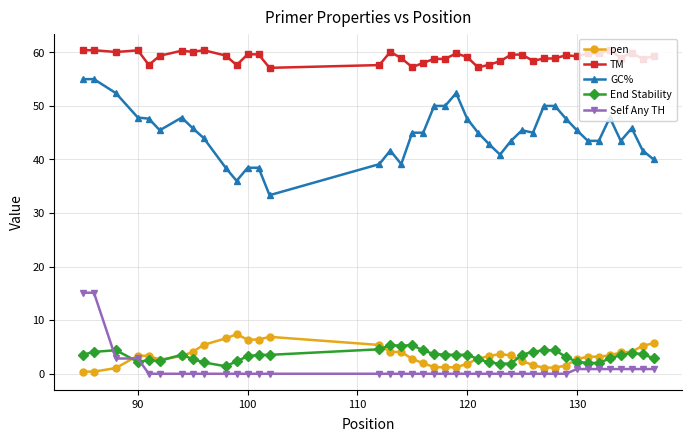

Which series has the widest spread of values?

GC%